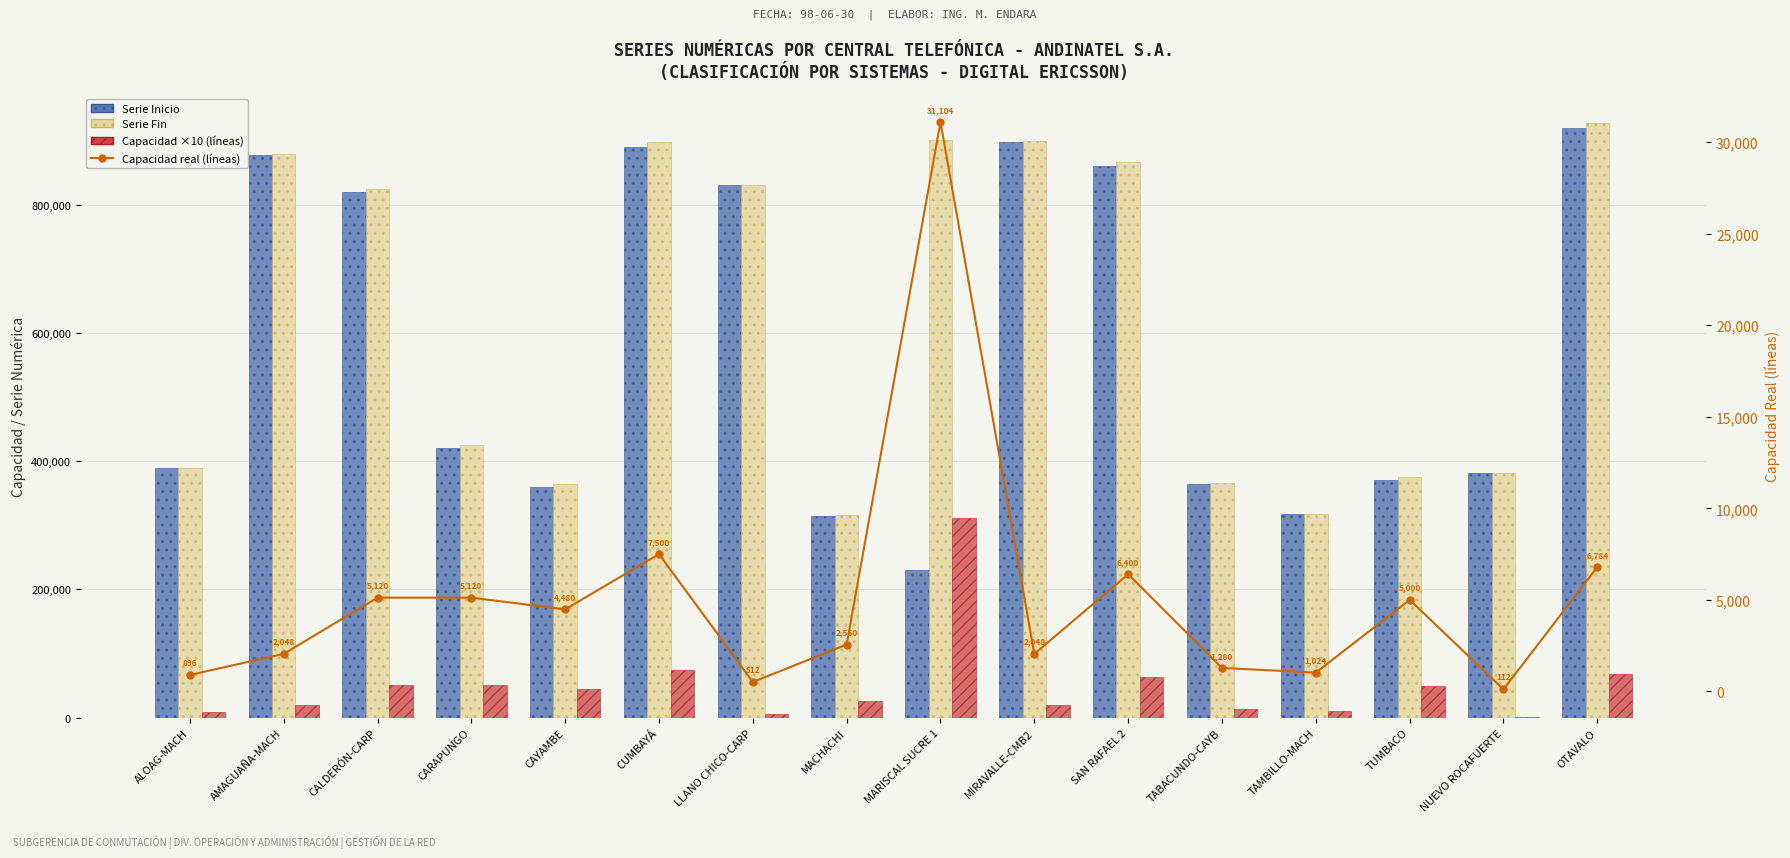

At which category is the sum across all series the highest?

OTAVALO